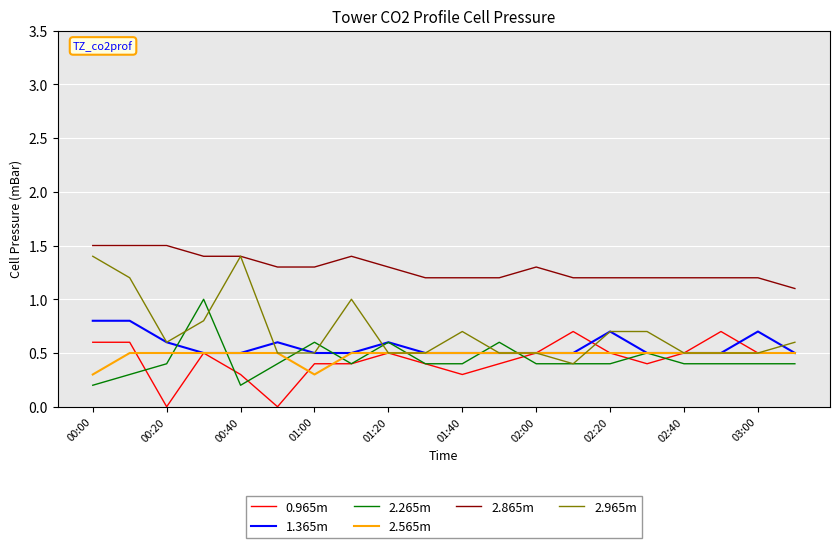

Reading right to left, list all the values displayed in this chart.

0.965m: 0.5	0.5	0.7	0.5	0.4	0.5	0.7	0.5	0.4	0.3	0.4	0.5	0.4	0.4	0.0	0.3	0.5	0.0	0.6	0.6
1.365m: 0.5	0.7	0.5	0.5	0.5	0.7	0.5	0.5	0.5	0.5	0.5	0.6	0.5	0.5	0.6	0.5	0.5	0.6	0.8	0.8
2.265m: 0.4	0.4	0.4	0.4	0.5	0.4	0.4	0.4	0.6	0.4	0.4	0.6	0.4	0.6	0.4	0.2	1.0	0.4	0.3	0.2
2.565m: 0.5	0.5	0.5	0.5	0.5	0.5	0.5	0.5	0.5	0.5	0.5	0.5	0.5	0.3	0.5	0.5	0.5	0.5	0.5	0.3
2.865m: 1.1	1.2	1.2	1.2	1.2	1.2	1.2	1.3	1.2	1.2	1.2	1.3	1.4	1.3	1.3	1.4	1.4	1.5	1.5	1.5
2.965m: 0.6	0.5	0.5	0.5	0.7	0.7	0.4	0.5	0.5	0.7	0.5	0.5	1.0	0.5	0.5	1.4	0.8	0.6	1.2	1.4